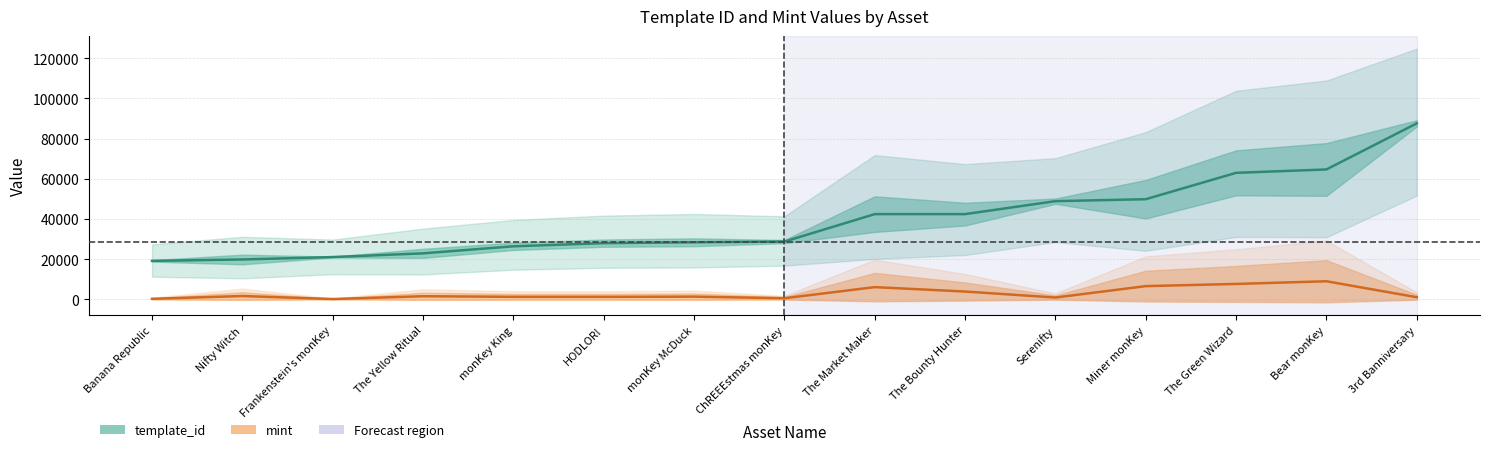

Does the chart have visible grid lines?

Yes